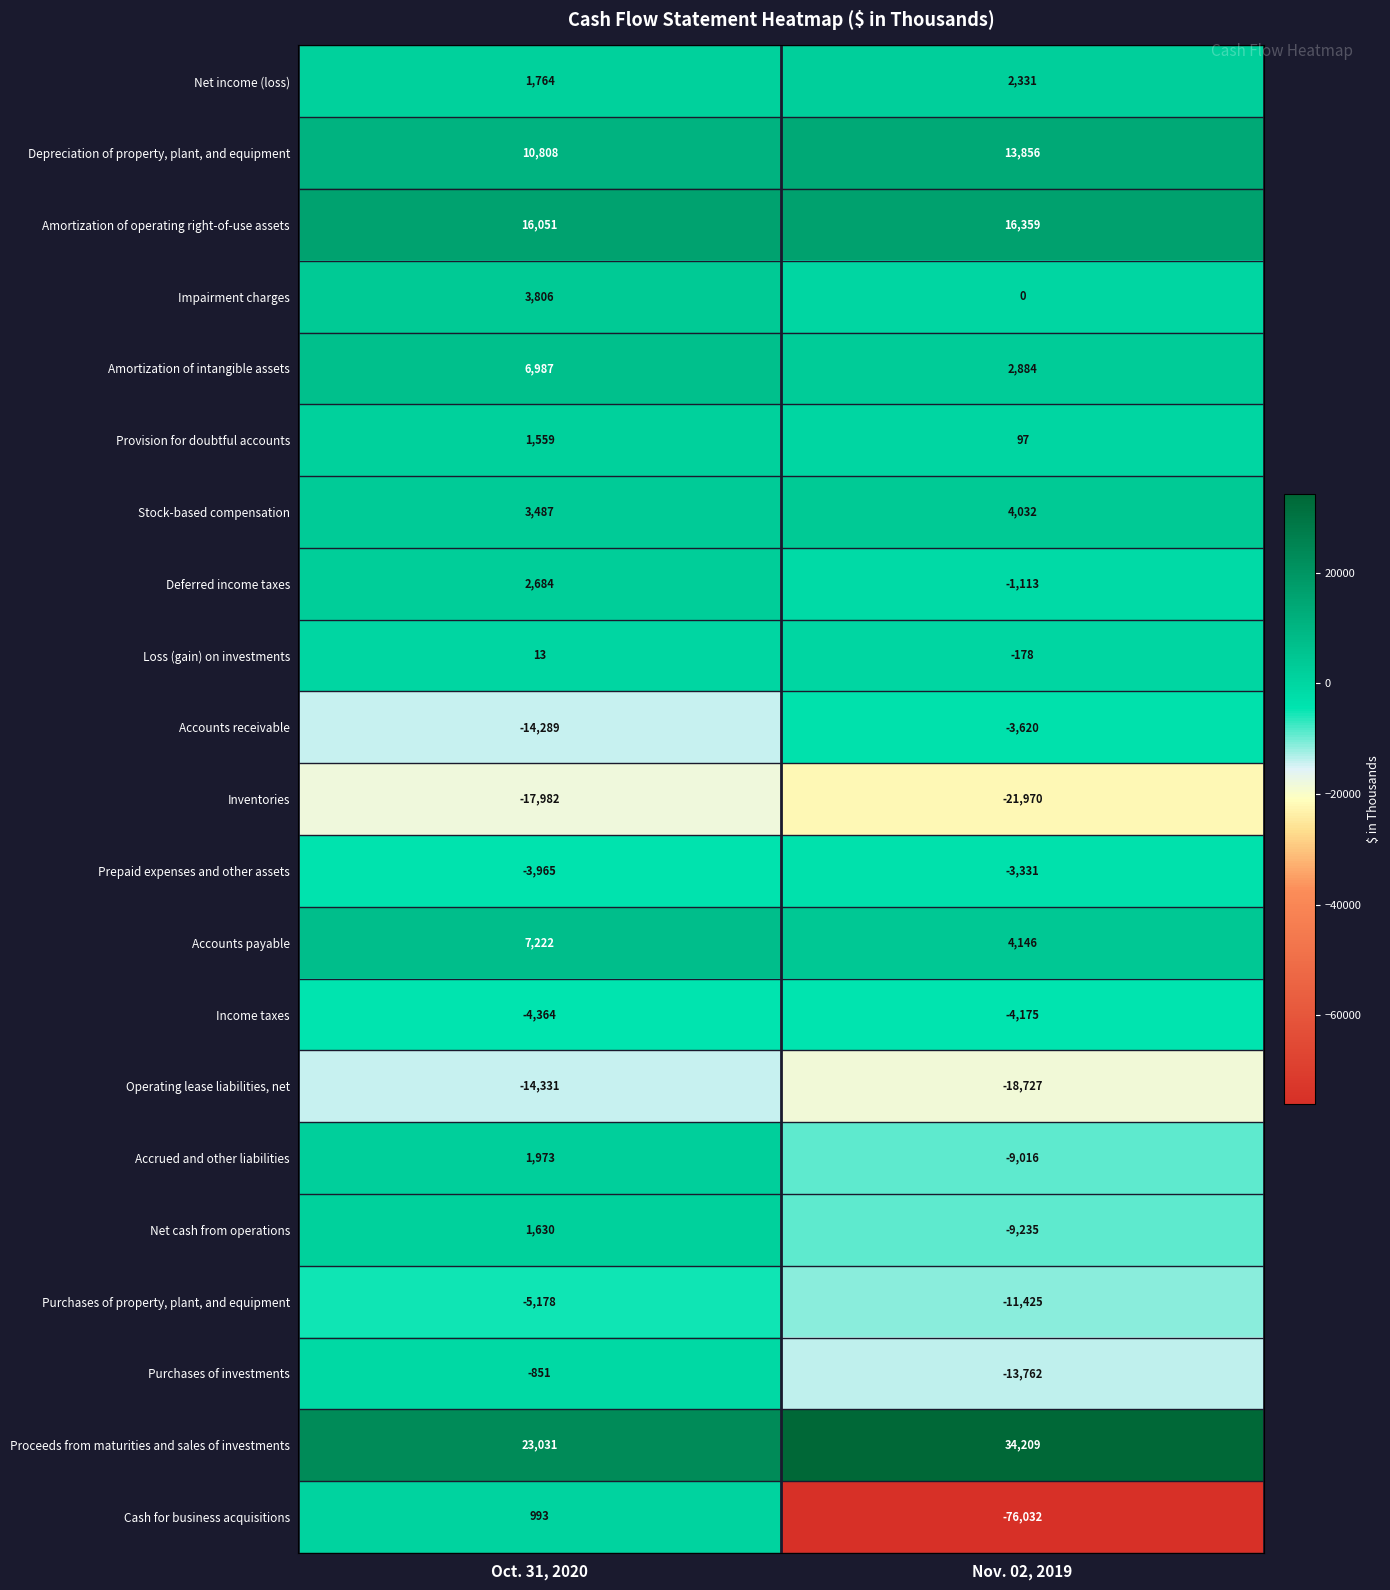

Read the Purchases of property, plant, and equipment value at Oct. 31, 2020, to the nearest 50.

-5200